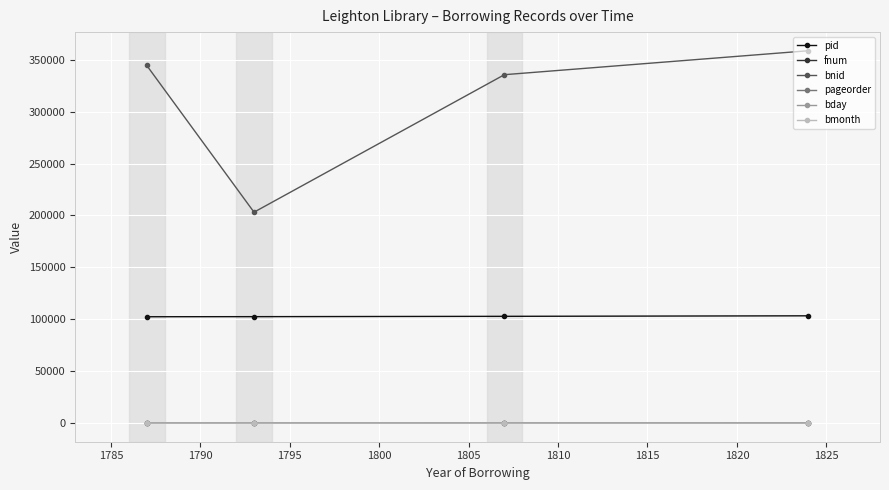

At how many categories does at least one series exceed 208319?

3